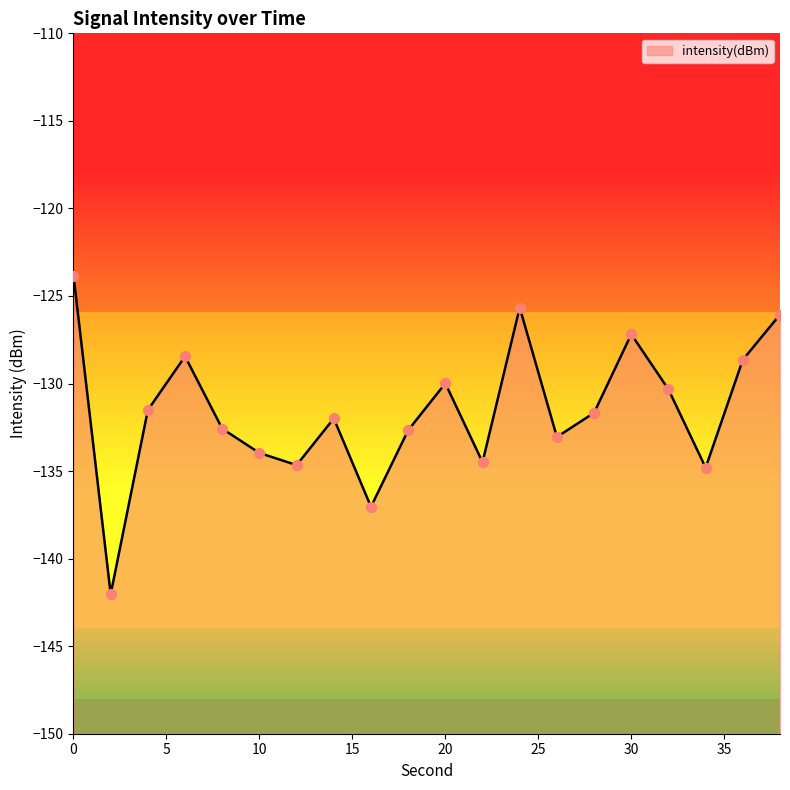

Between 6 and 22, which is larger?

6